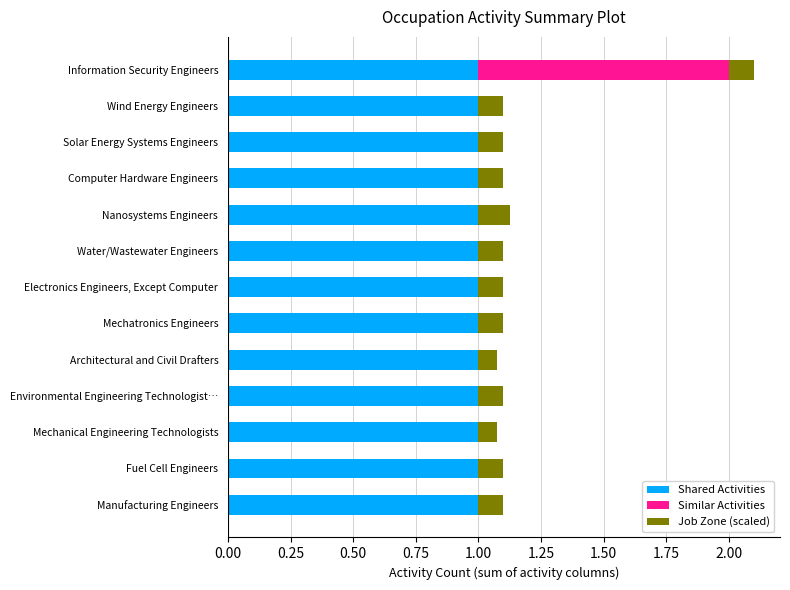

How many series are shown in this chart?

3